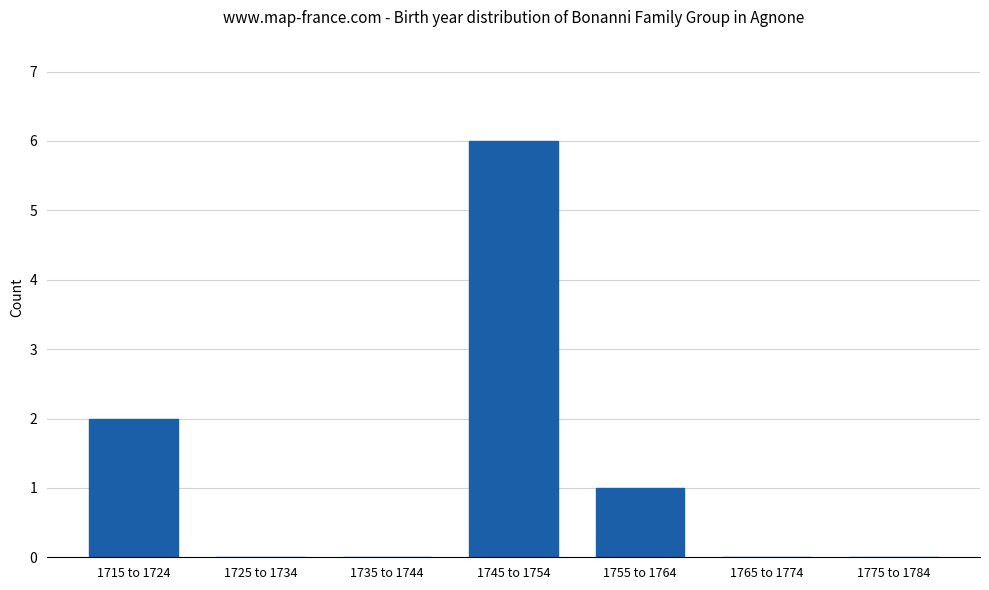

Are the bars grouped side by side (vs. stacked)?

No